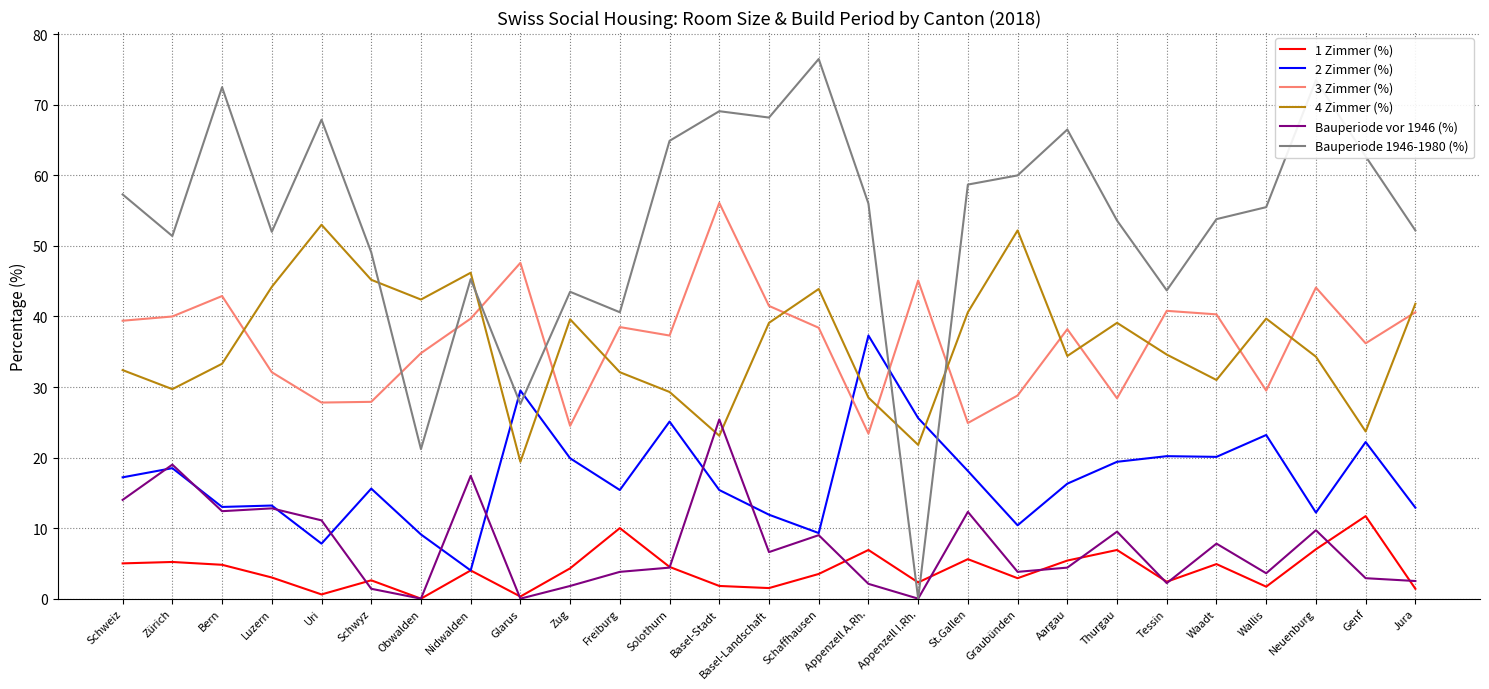

True or false: 2 Zimmer (%) has a value of 7.4 at Aargau.

False